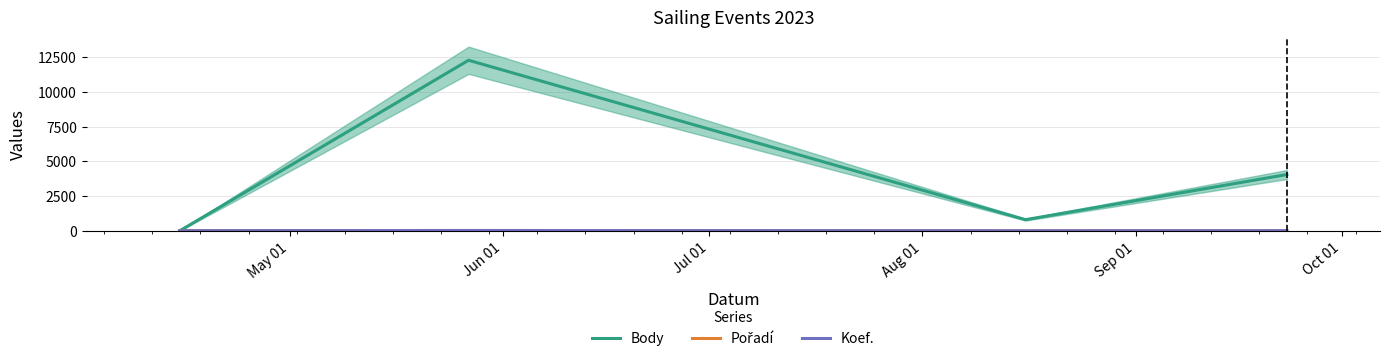

How many values in the Koef. series are below 7?

1